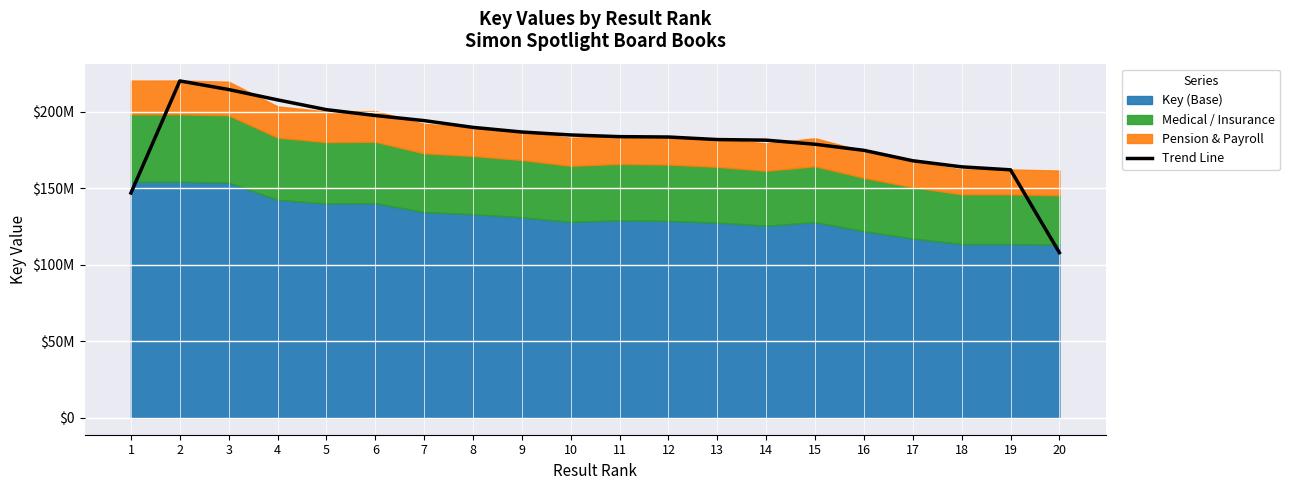

Reading left to right, list all the values displayed in this chart.

147036390.7	220307792.3	214683552.0	207929164.7	201526284.7	197703348.0	194360853.0	189941009.7	186913618.7	184988031.7	183883437.3	183643176.3	181977856.0	181579769.3	178910198.7	174924884.7	168120171.3	164132467.0	162187162.0	108045878.0